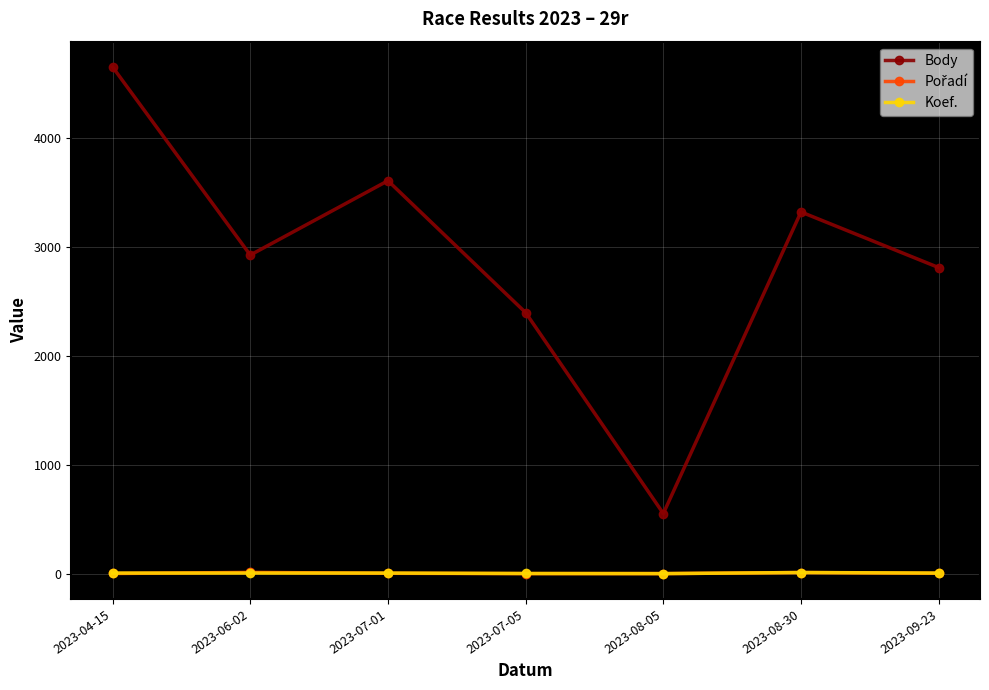

At which category does Body reach its first local peak?

2023-07-01